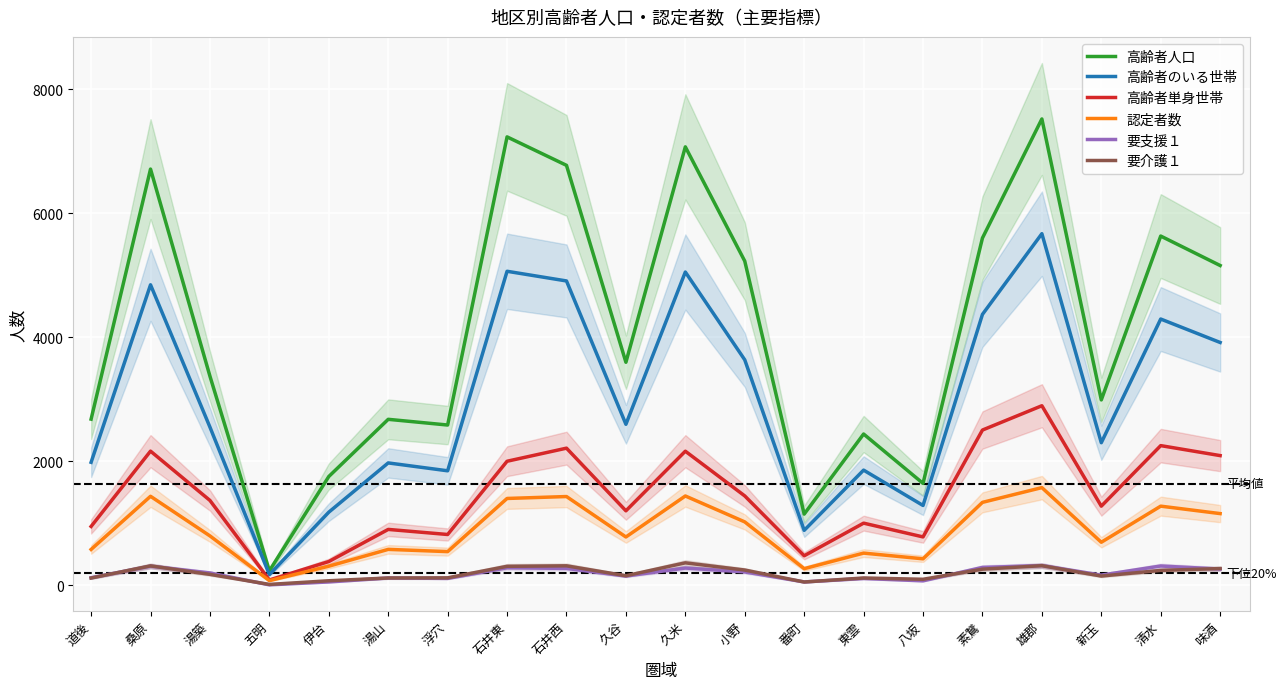

True or false: 認定者数 and 要介護１ cross at least once.

False